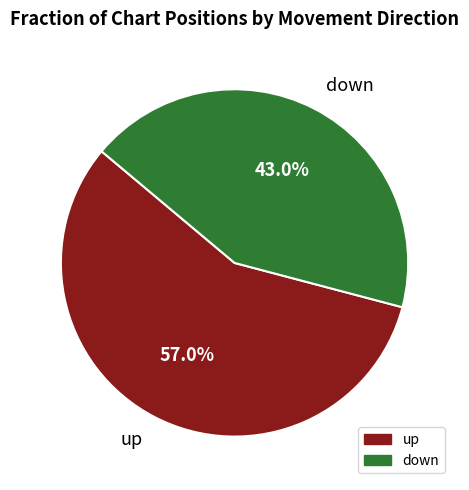

To the nearest percent, what is the combined percentage of down and up?

100%